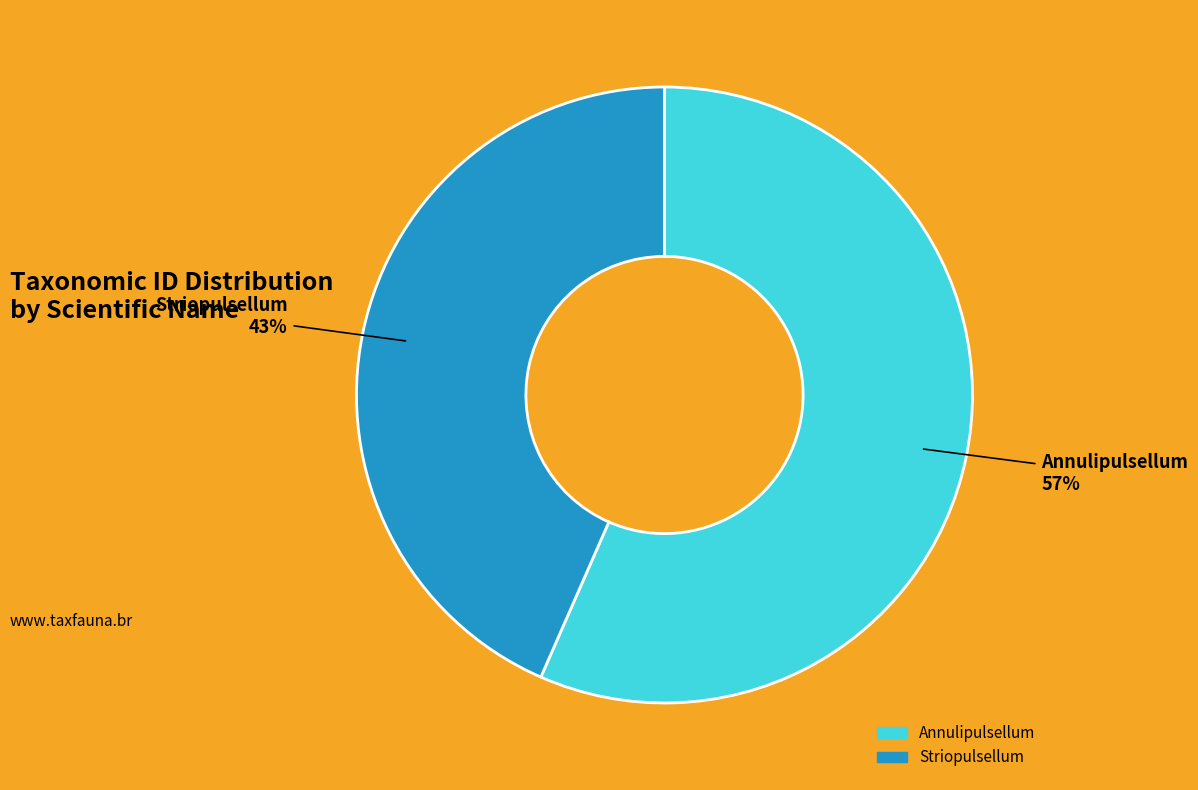

How many slices are in this pie chart?

2